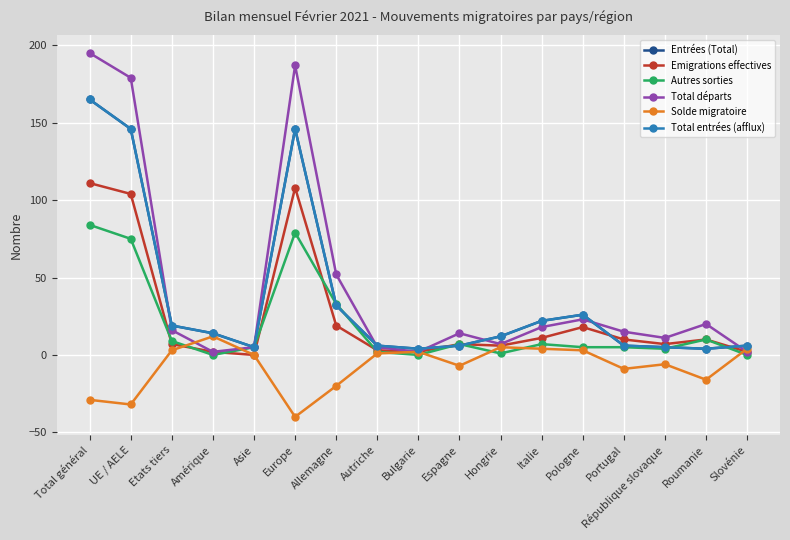

What is the label of the 5th point from the left?

Asie